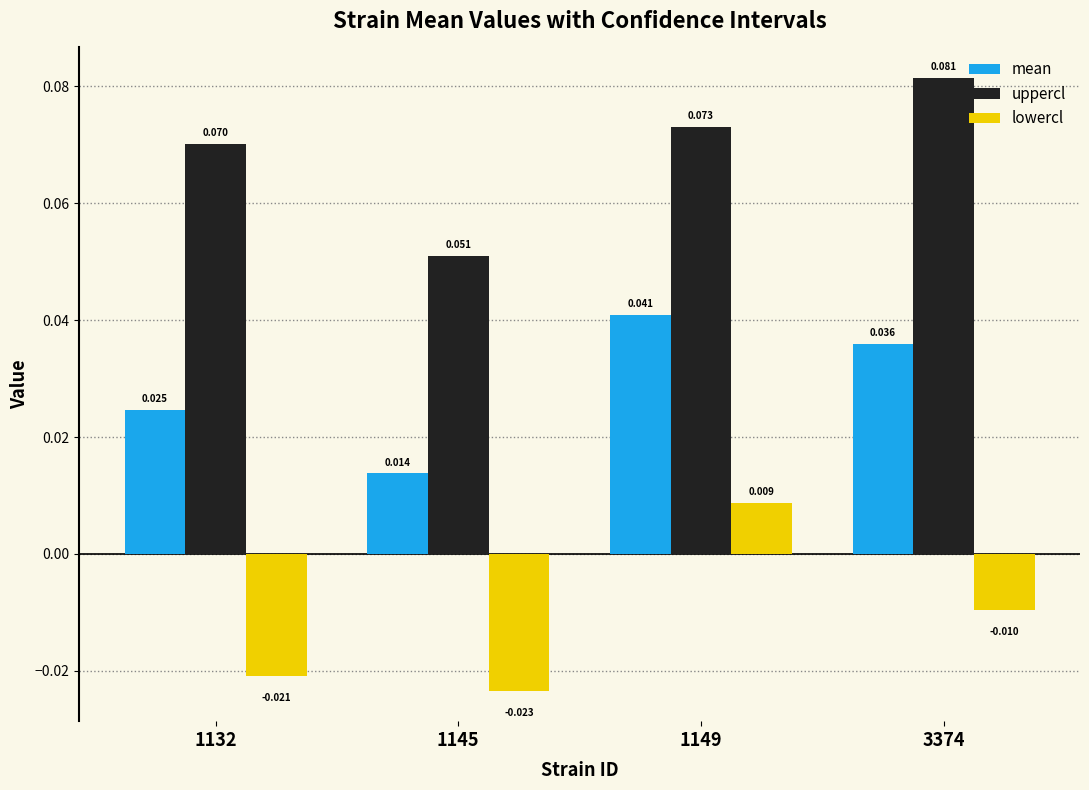

Does the chart contain any negative values?

Yes